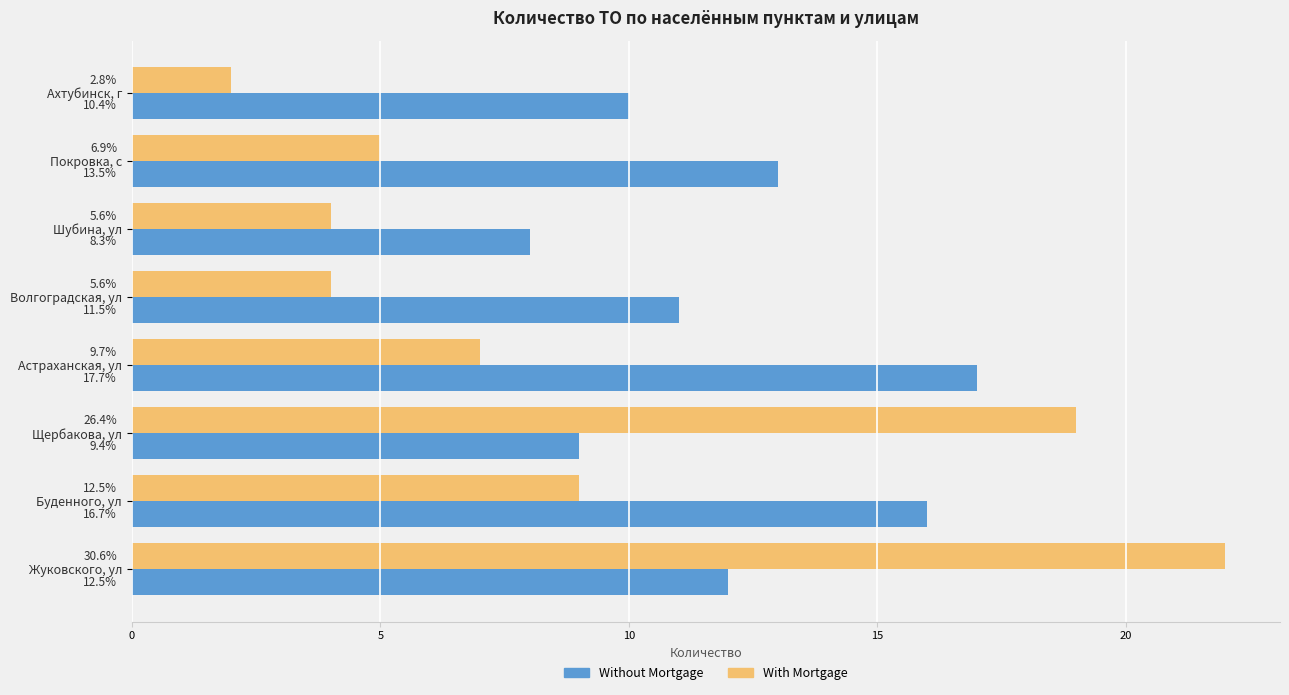

Rank the series by their maximum value, from lowest to highest.

Without Mortgage, With Mortgage